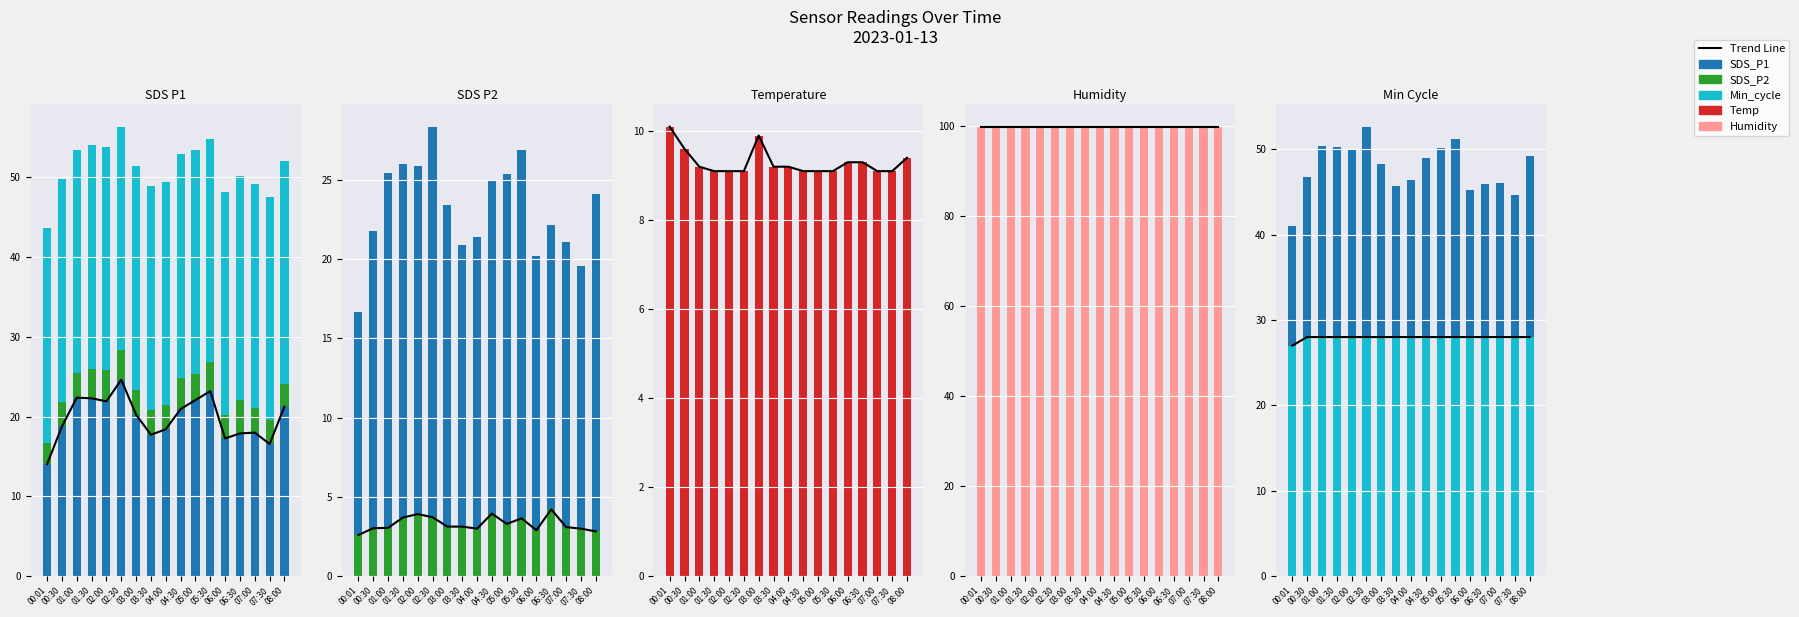

Which category has the highest value across all series?

00:30